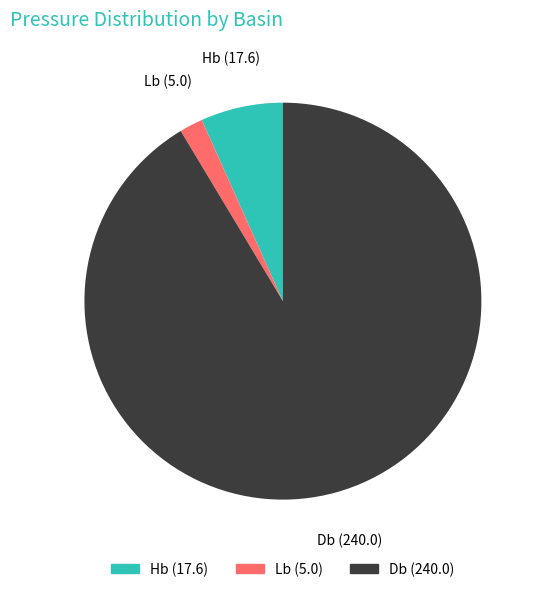

Is there any slice that represents more than half of the pie?

Yes